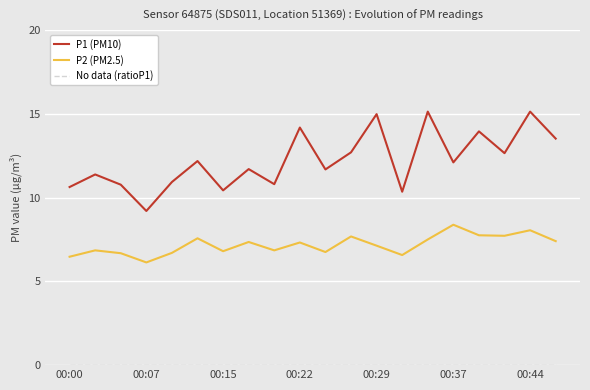

Which series has the largest total across all categories?

P1 (PM10)